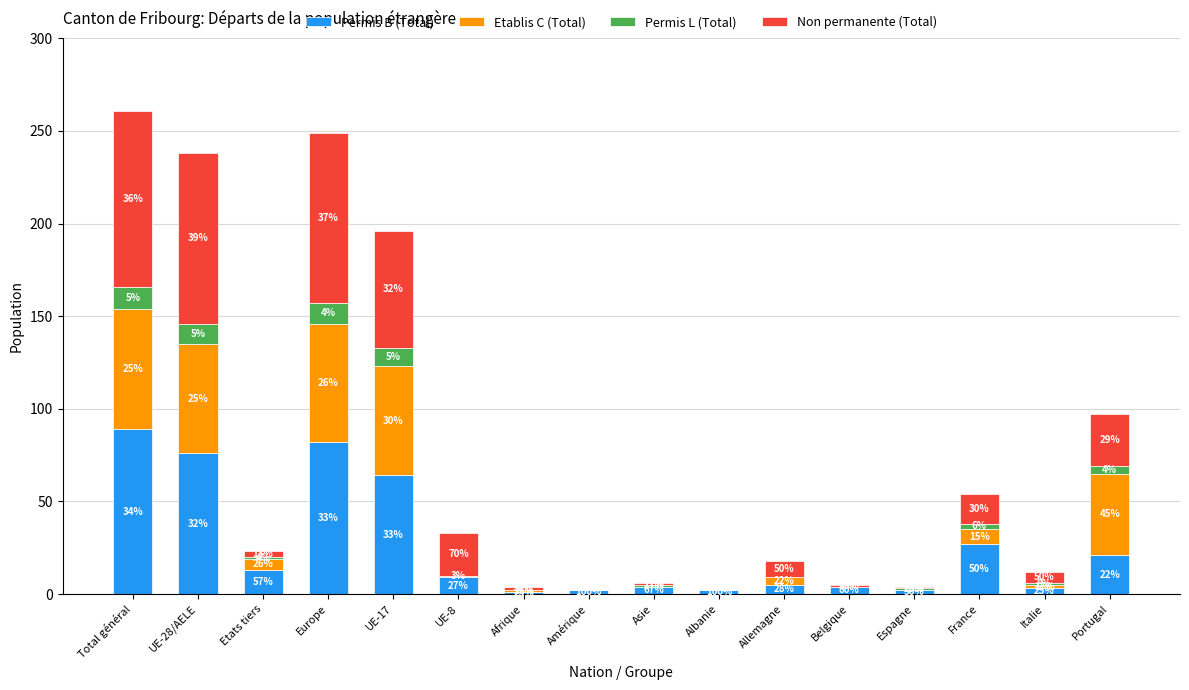

Does the chart contain stacked bars?

Yes